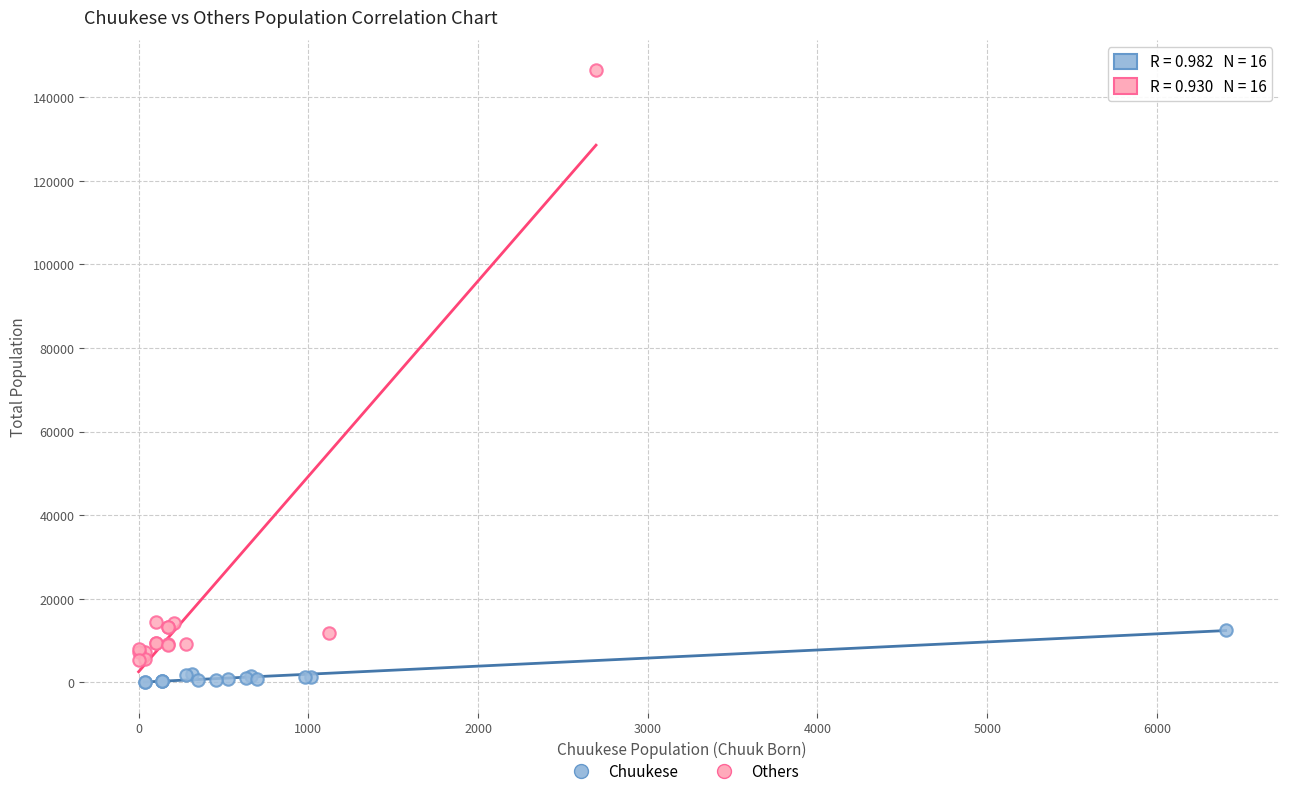

Which series reaches the maximum Y coordinate?

Others